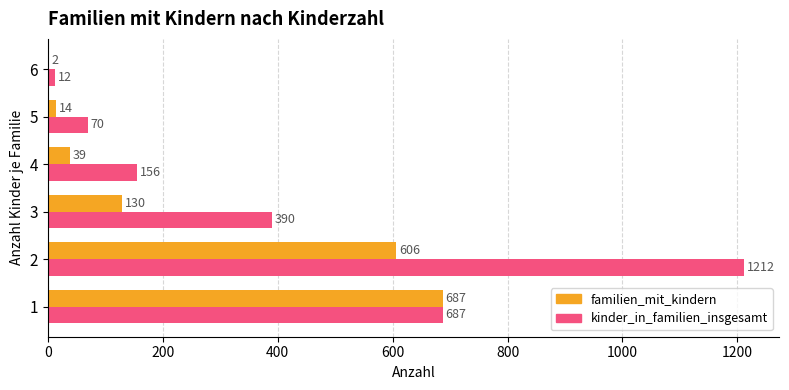

What value does the familien_mit_kindern series have at 1?

687